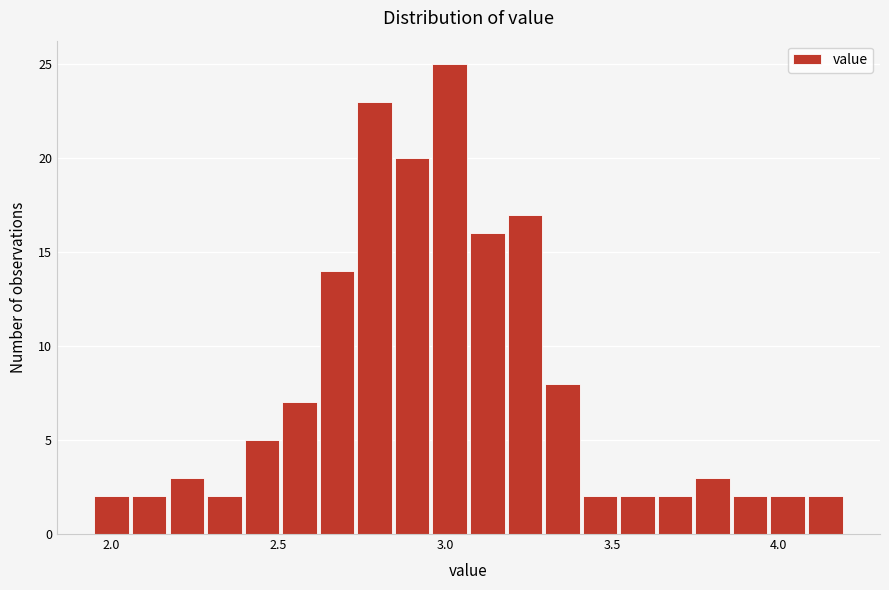

Read against the x-axis, roughly where is the centre of the tallest bar?

3.00